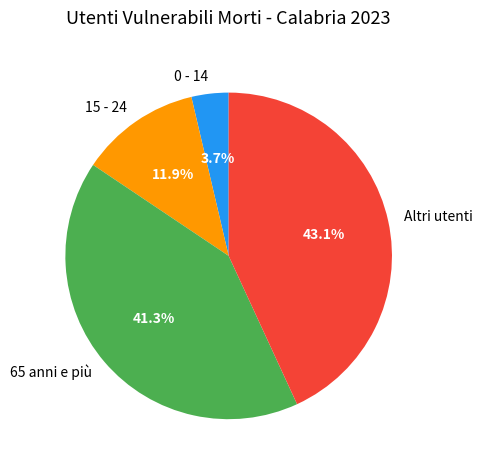

The 15 - 24 slice represents 12% of the pie. True or false?

True